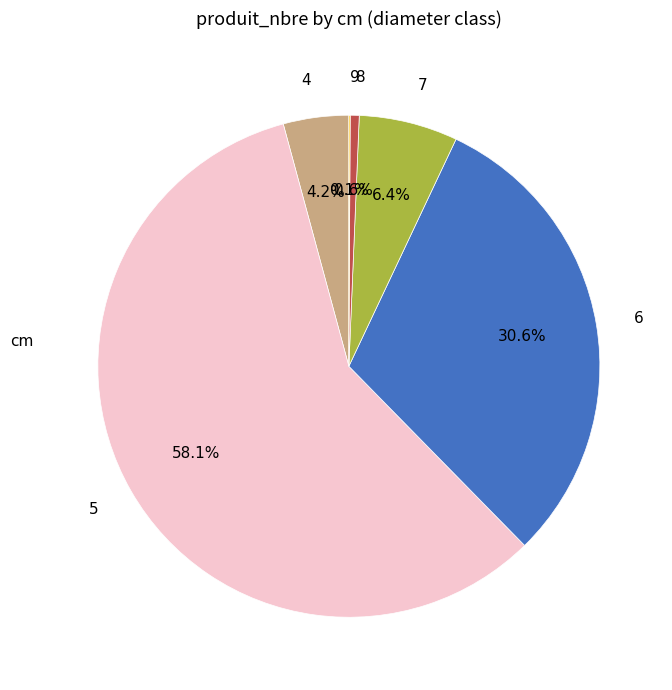

To the nearest percent, what is the difference between the 5 and 8 slice percentages?

58%